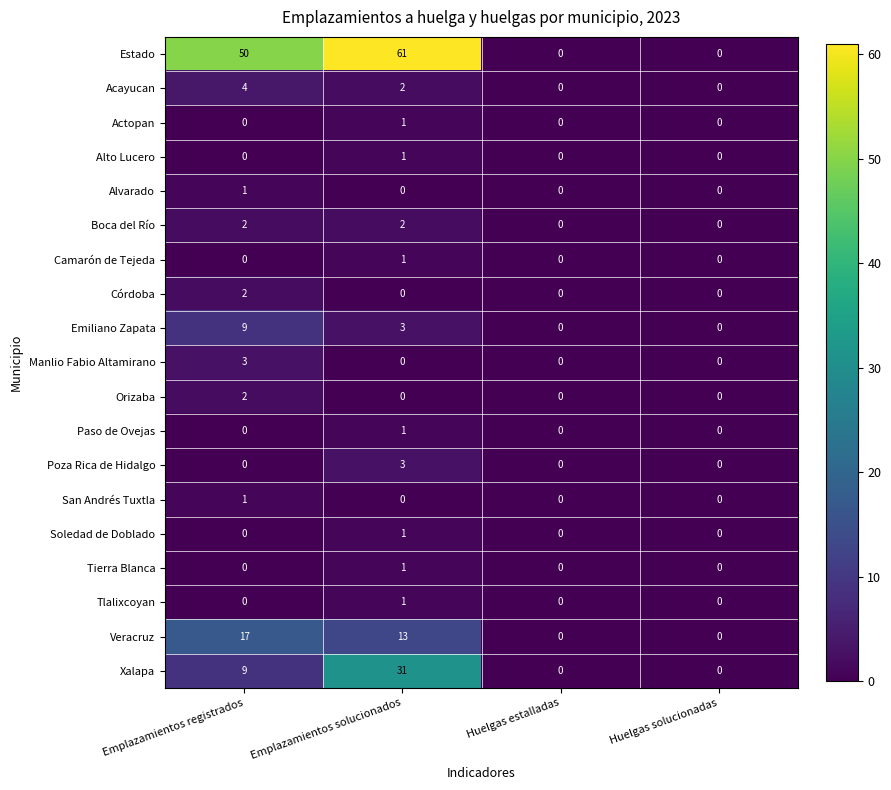

Which series has the largest total across all categories?

Estado